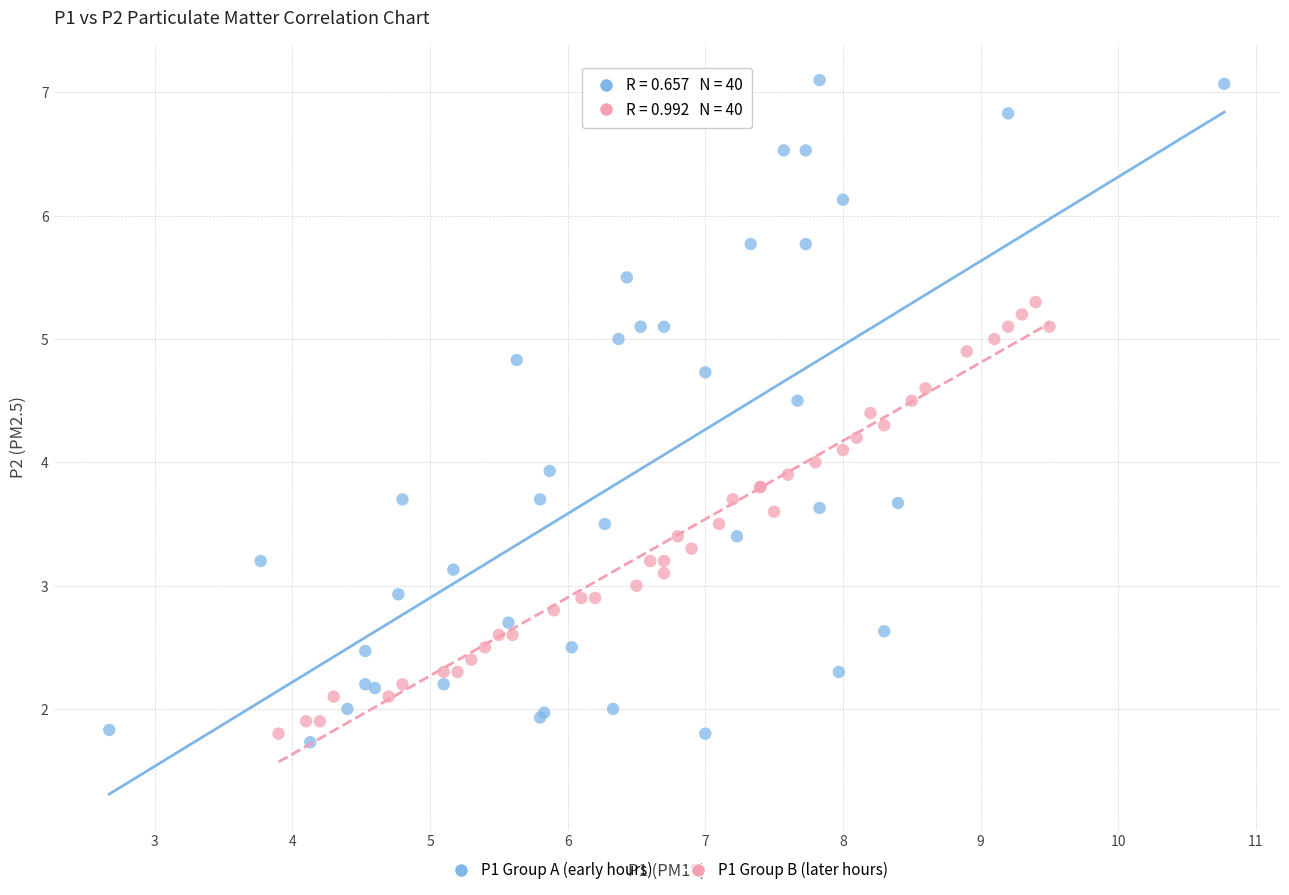

Which series reaches the minimum Y coordinate?

P1 Group A (early hours)